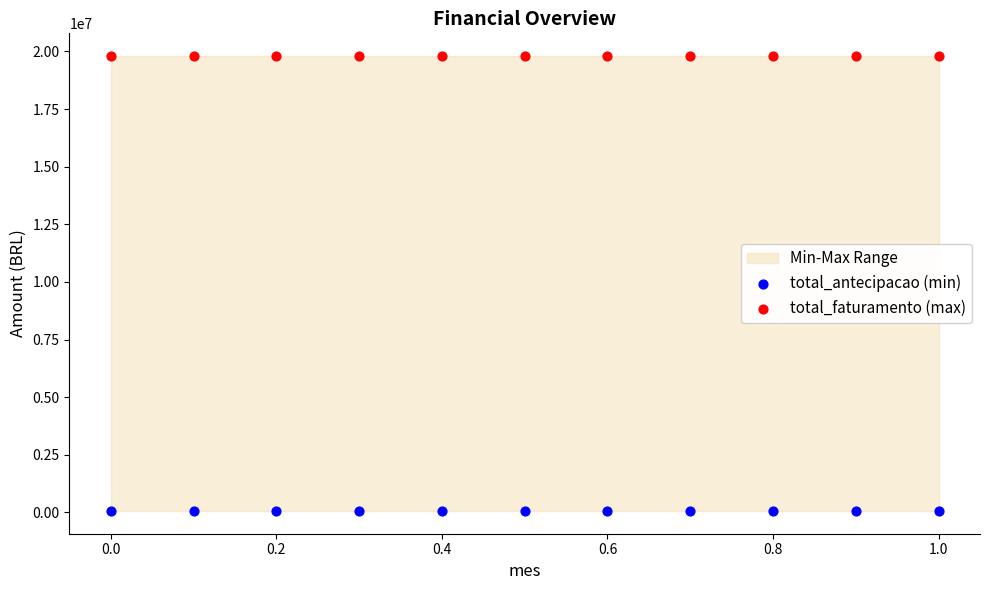

How many data points are displayed?

22